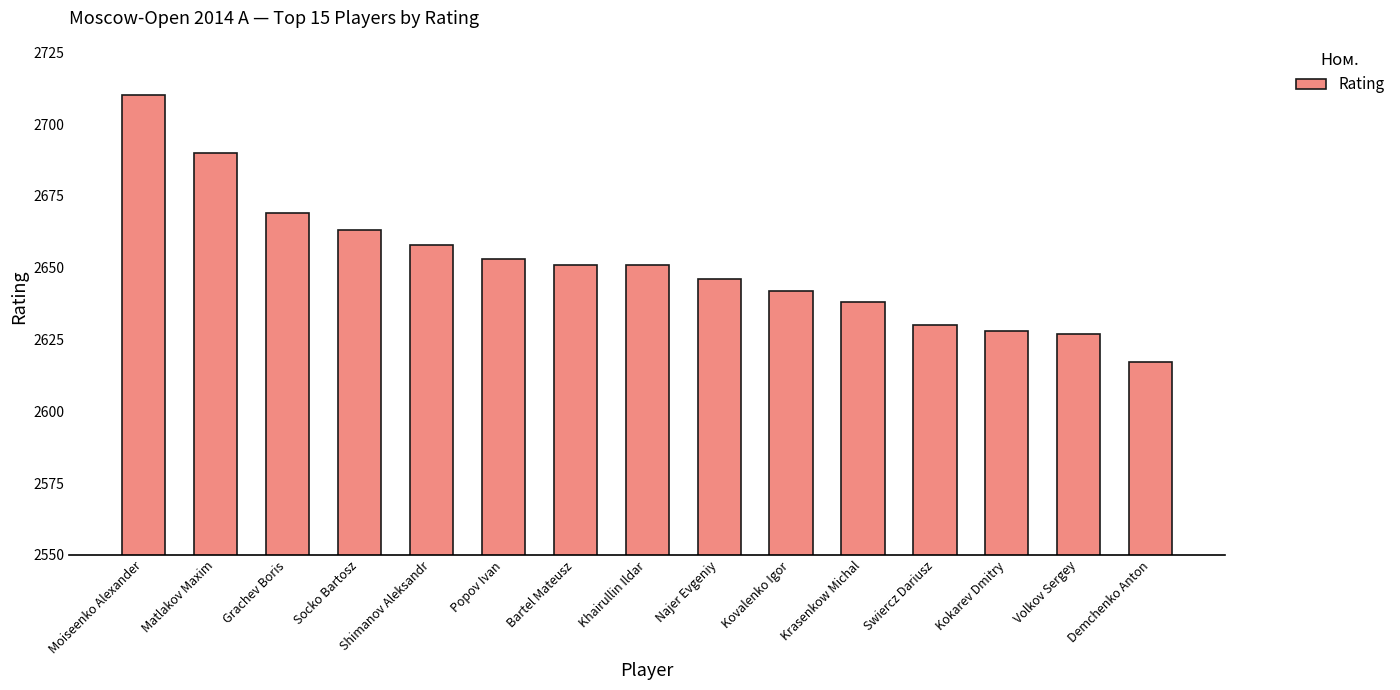

What is the average value?

2652